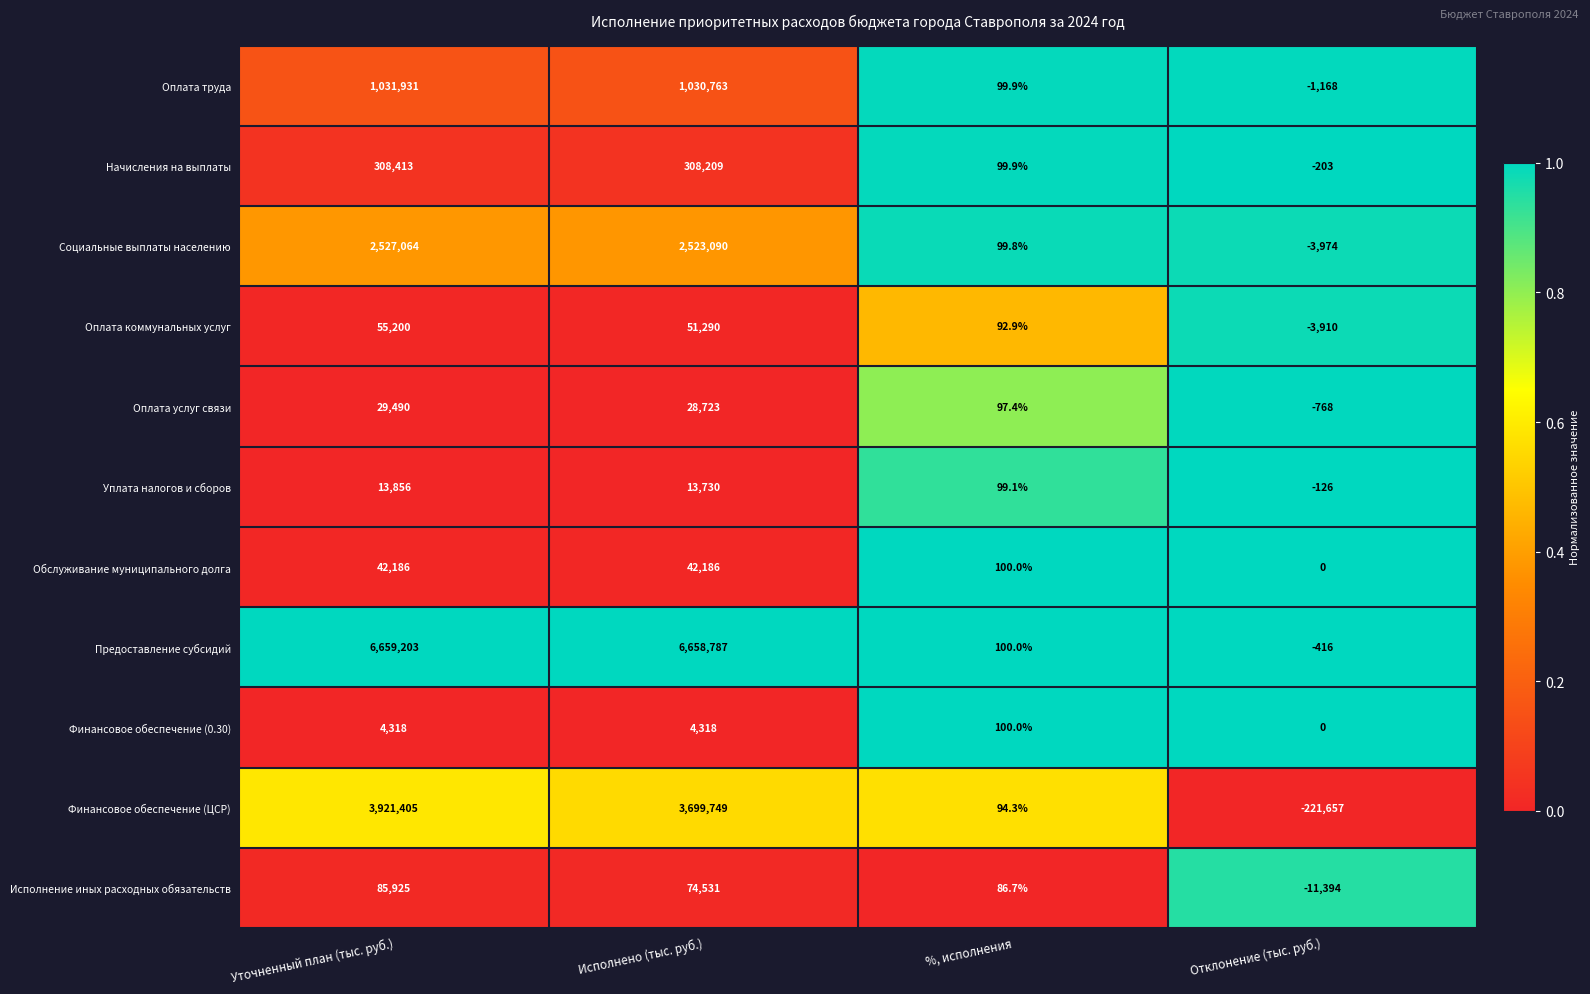

How many data points does each series have?

4